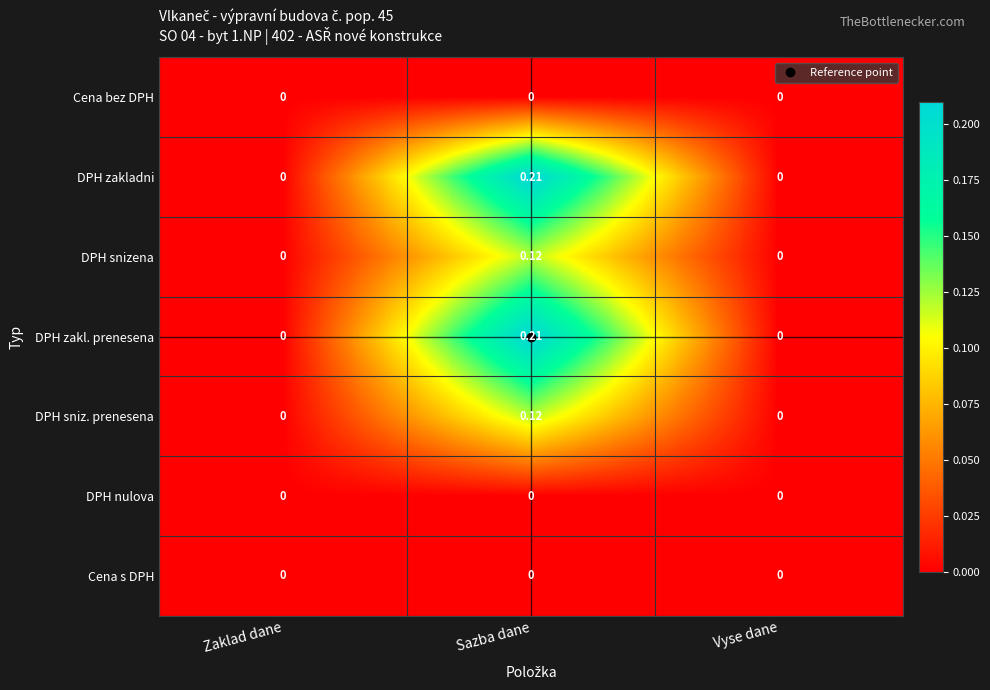

At which category is the sum across all series the highest?

Sazba dane